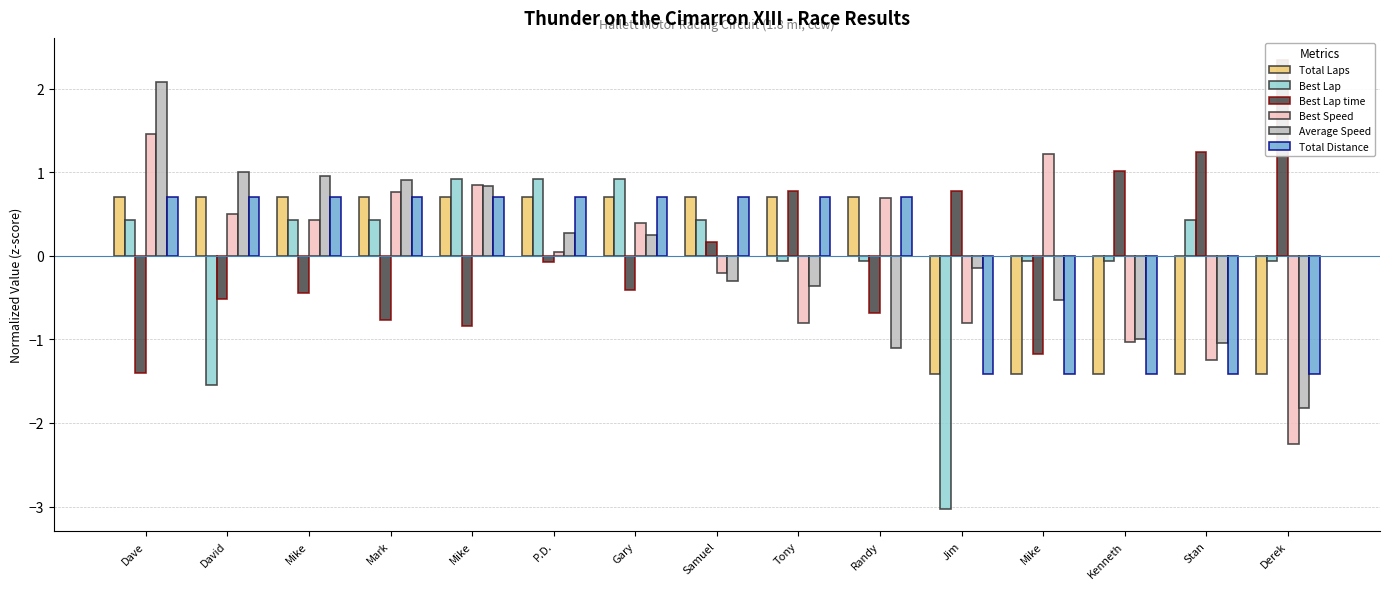

At which label is Best Lap time closest to 0?

P.D.